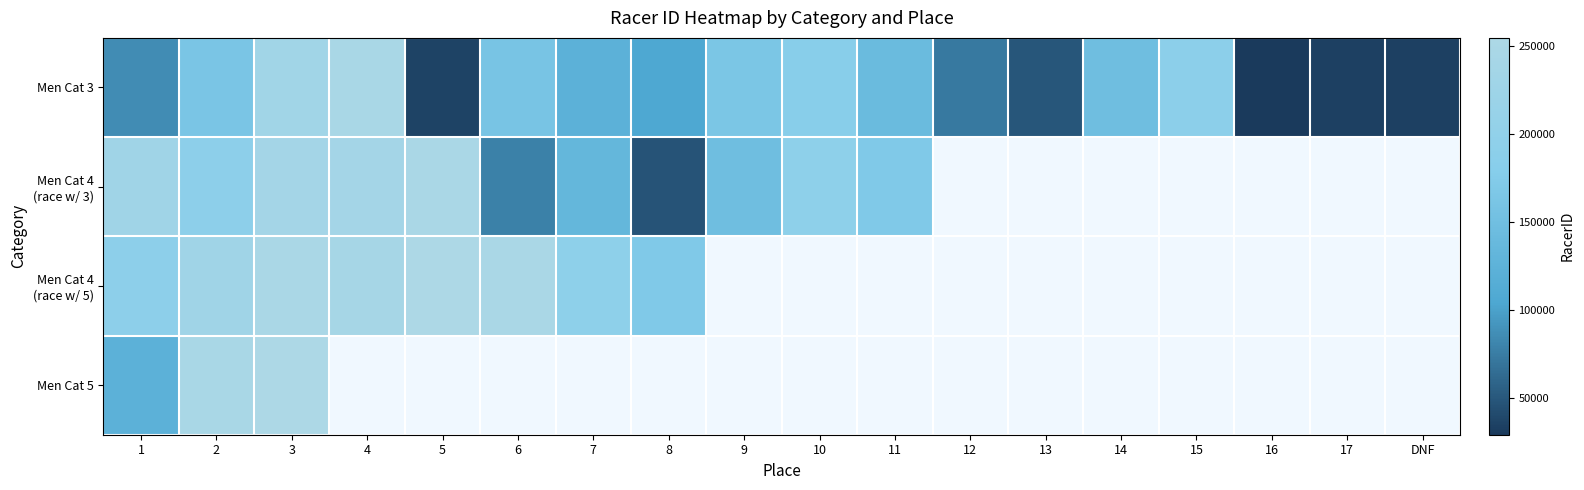

What is the maximum value for Men Cat 4 (race w/ 5)?

254621.0